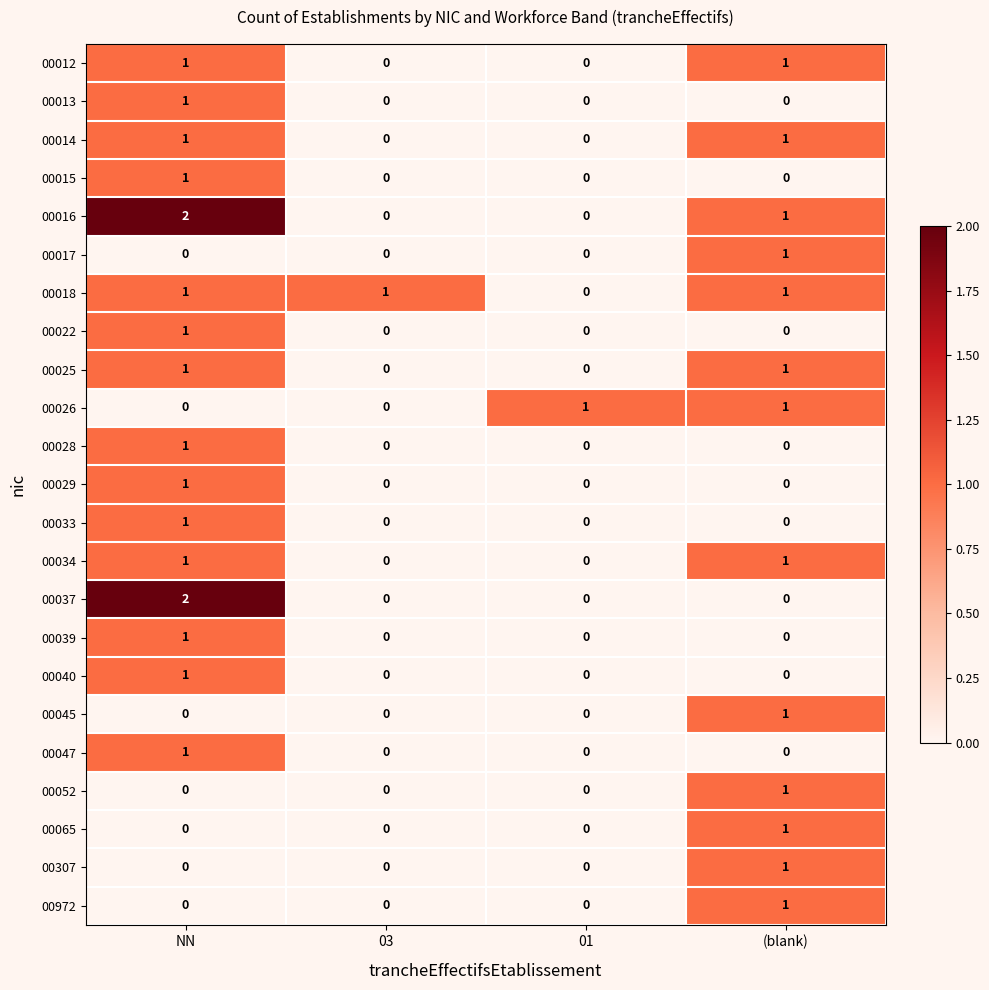

True or false: 00040 has a value of 0 at 03.

True